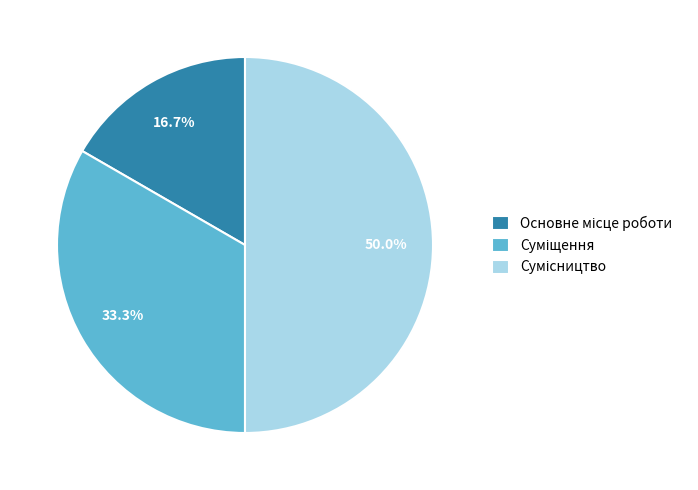

How many slices are in this pie chart?

3